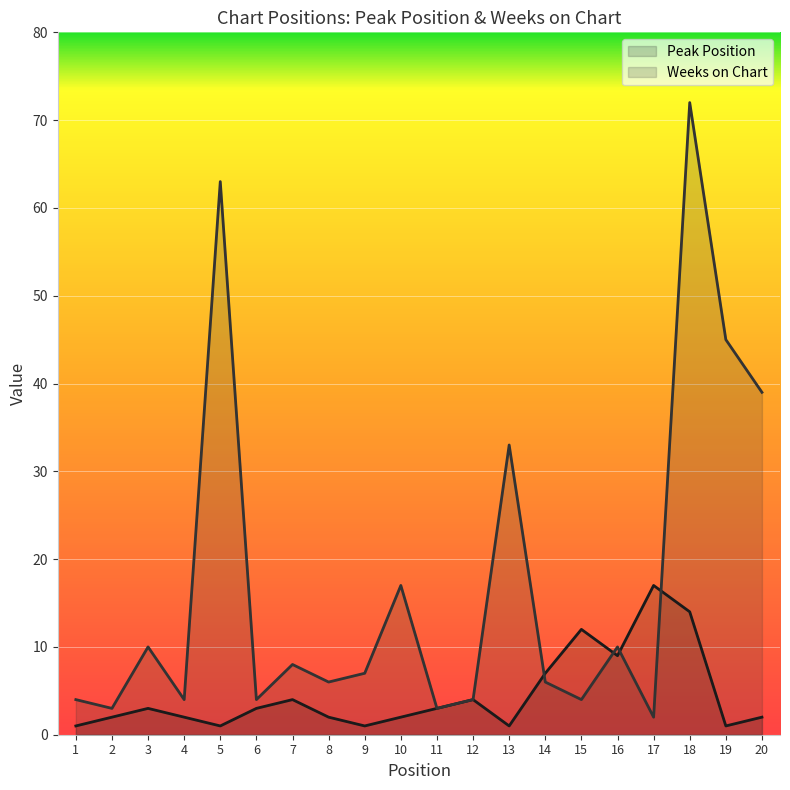

What is the sum of the Peak Position values at 10 and 15?

14